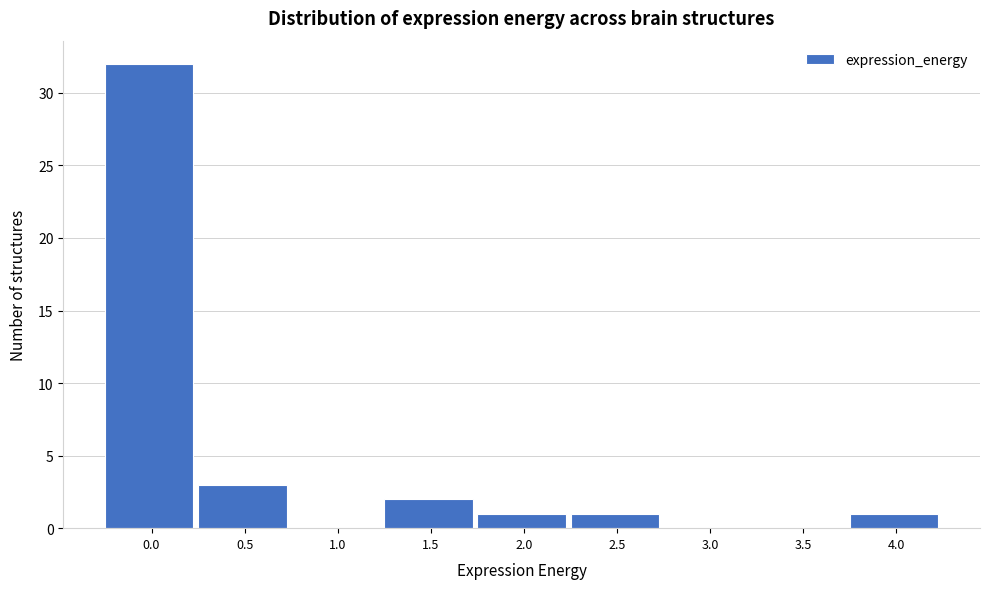

Reading right to left, list all the values displayed in this chart.

4.0=1	3.5=0	3.0=0	2.5=1	2.0=1	1.5=2	1.0=0	0.5=3	0.0=32